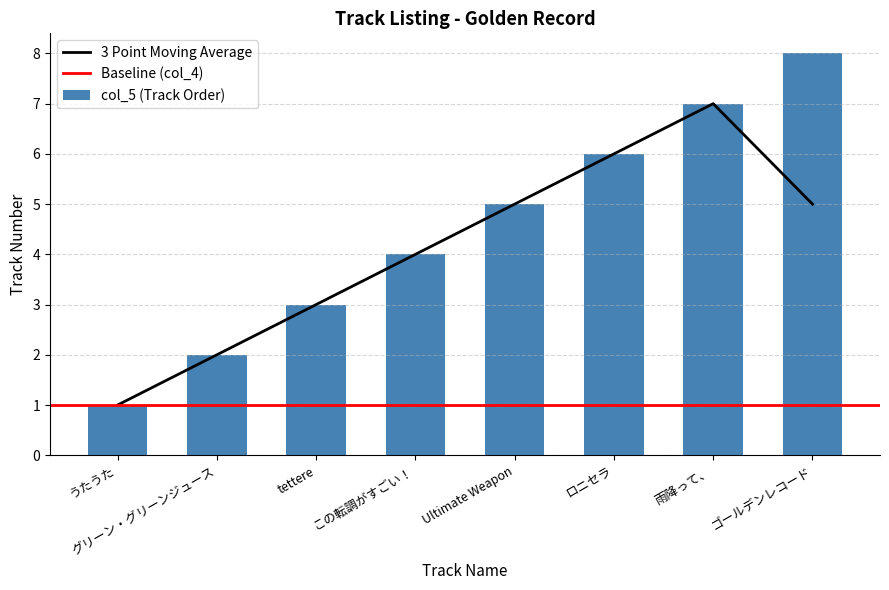

True or false: the data shows 1 at この転調がすごい！.

False